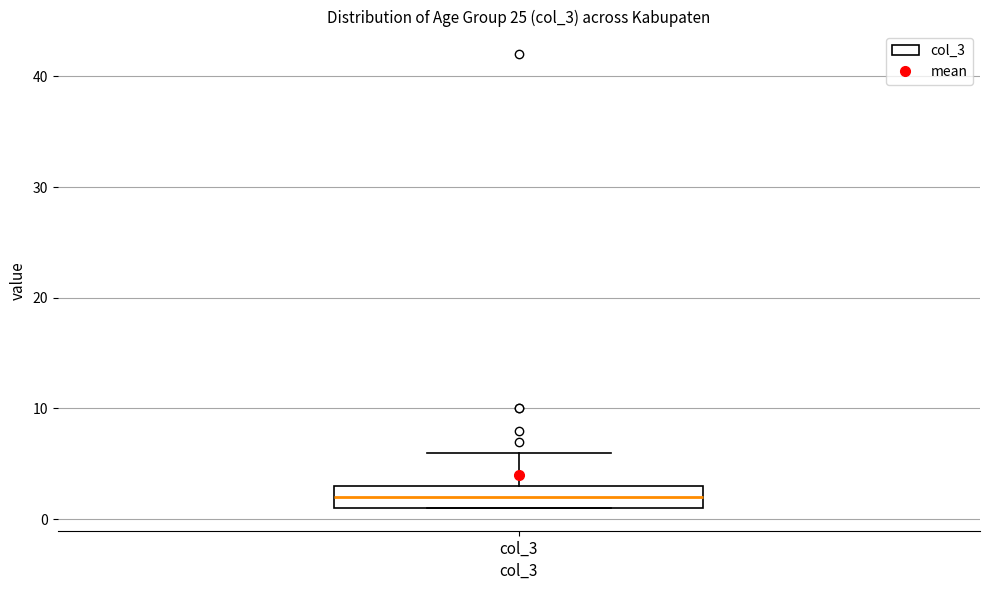

Read this box plot against the y-axis: the position of the median line, the range covered by the box, and the ends of both whiskers. The values are not printed on the chart, so give them approximately, as read against the axis.

median 2, box 1 to 3, whiskers 1 to 6